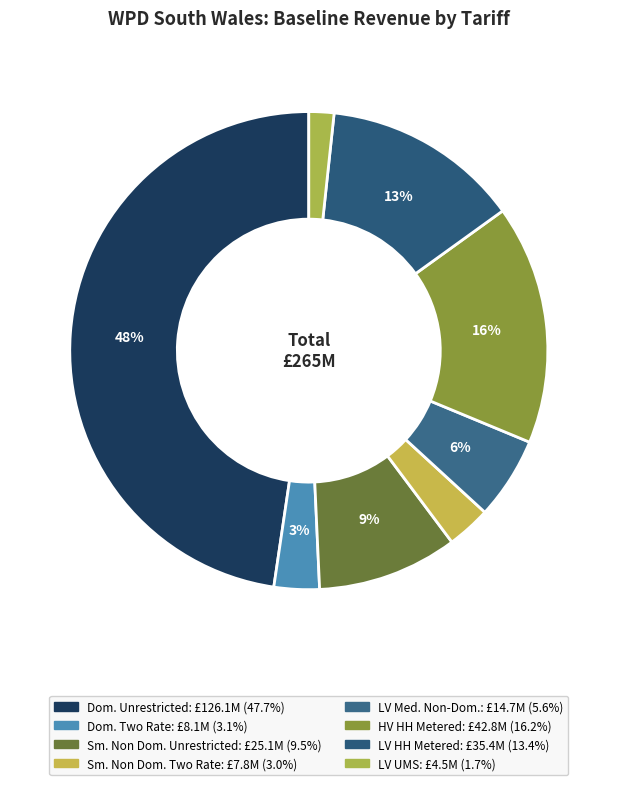

How many segments does this pie chart have?

8